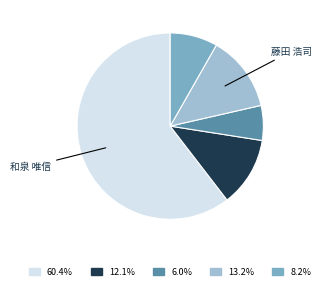

Does any single category account for the majority?

Yes